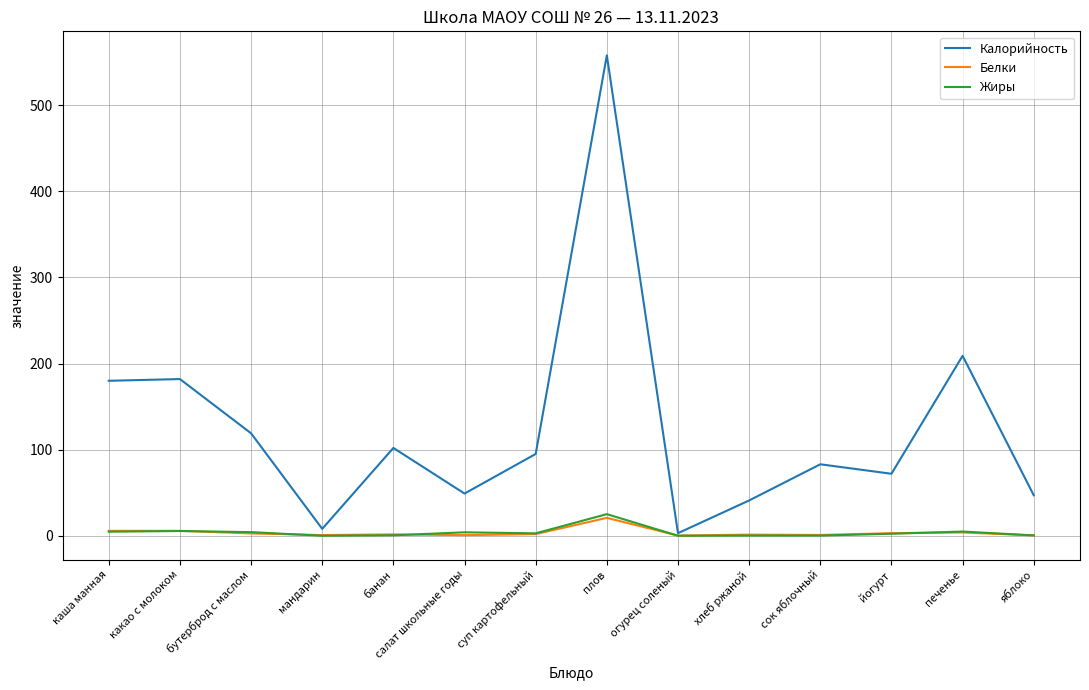

What is the maximum value shown in the chart?

558.0